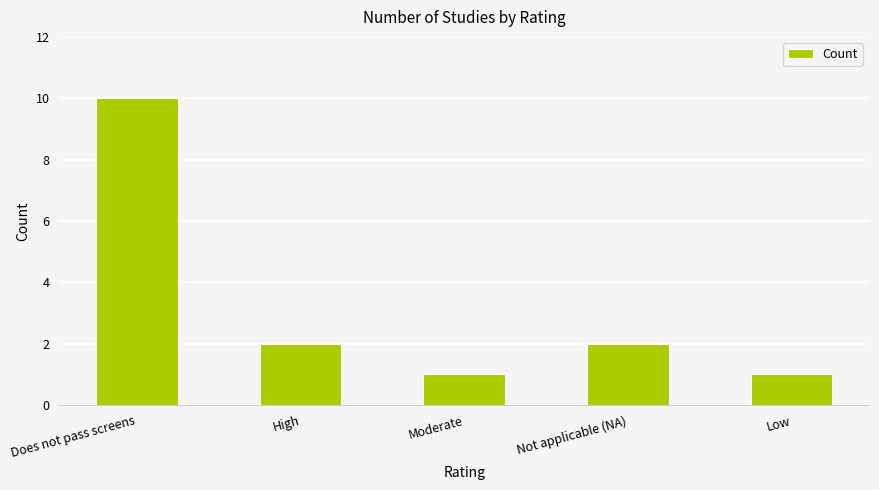

What position from the right is Not applicable (NA)?

2